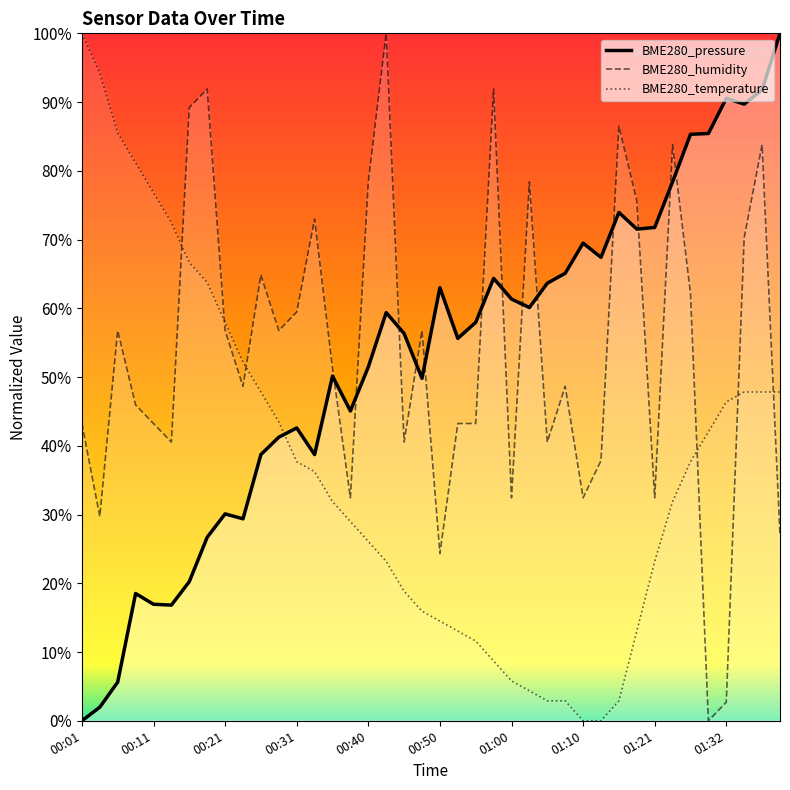

True or false: BME280_temperature and BME280_humidity intersect in this chart.

True